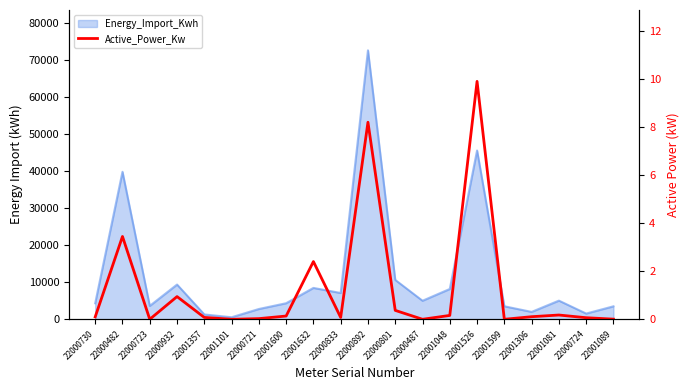

At which category does the data reach its first local peak?

22000482